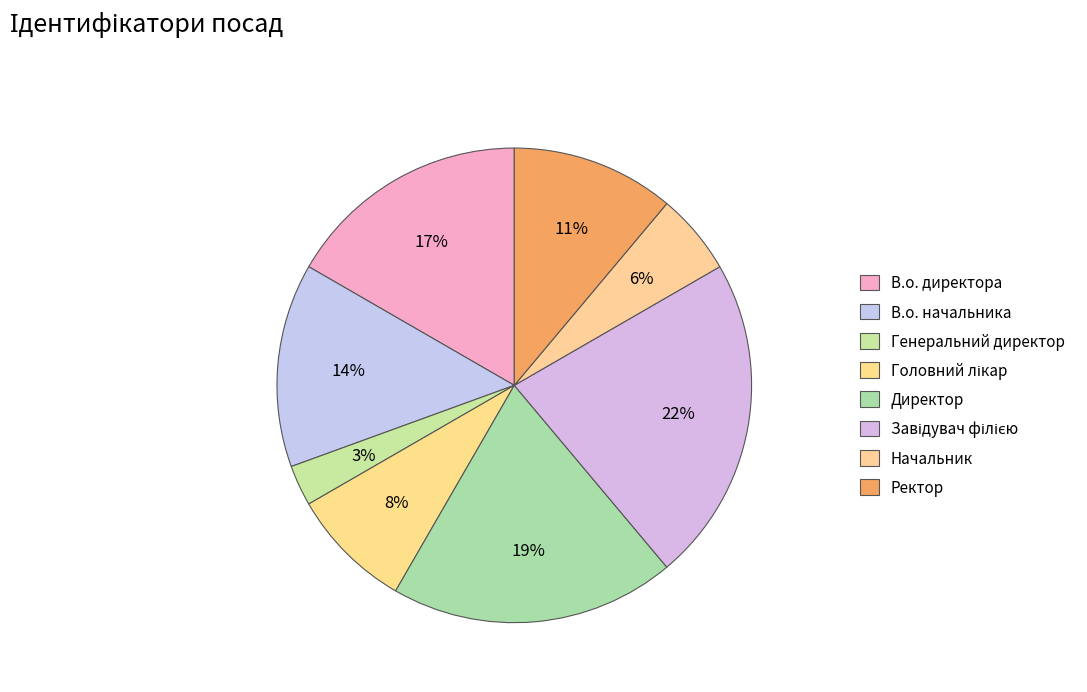

Count the number of slices in the pie.

8